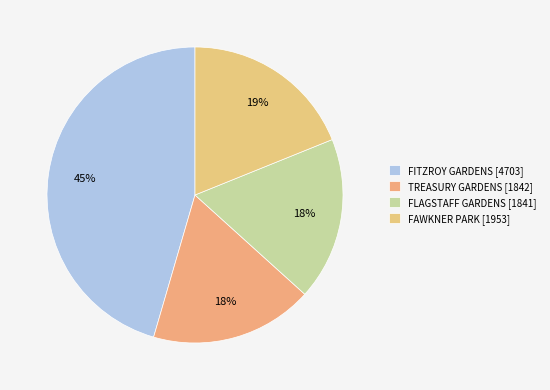

What percentage is NOT represented by FAWKNER PARK?

81.1%